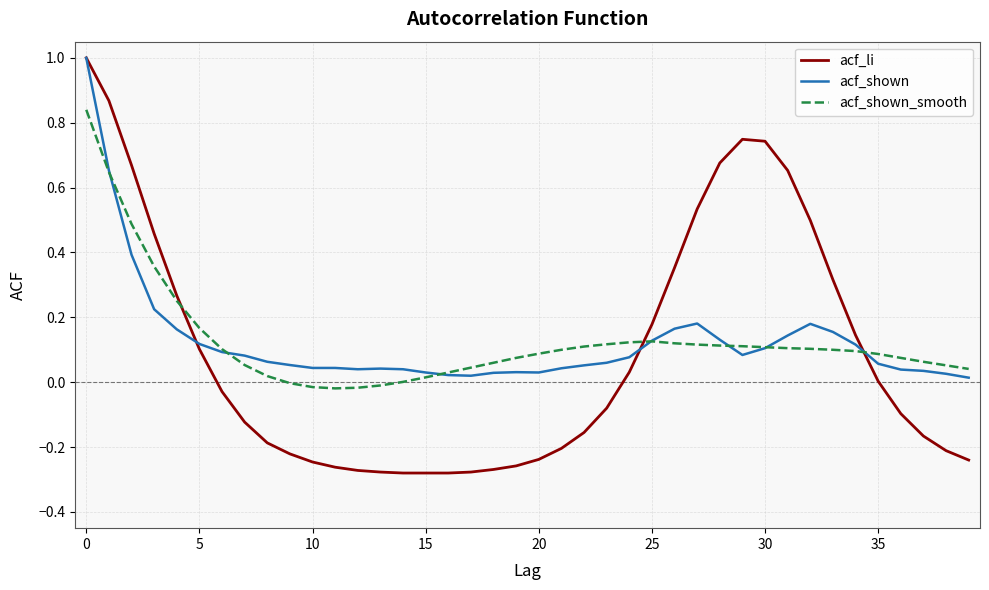

At how many categories does at least one series exceed 0?

40